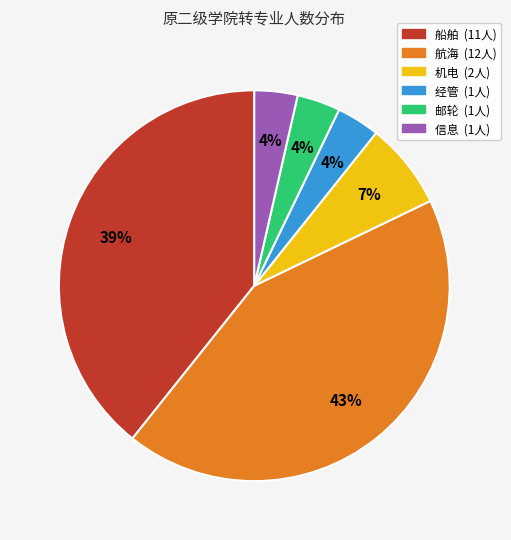

To the nearest percent, what is the difference between the largest and smallest slice percentages?

39%